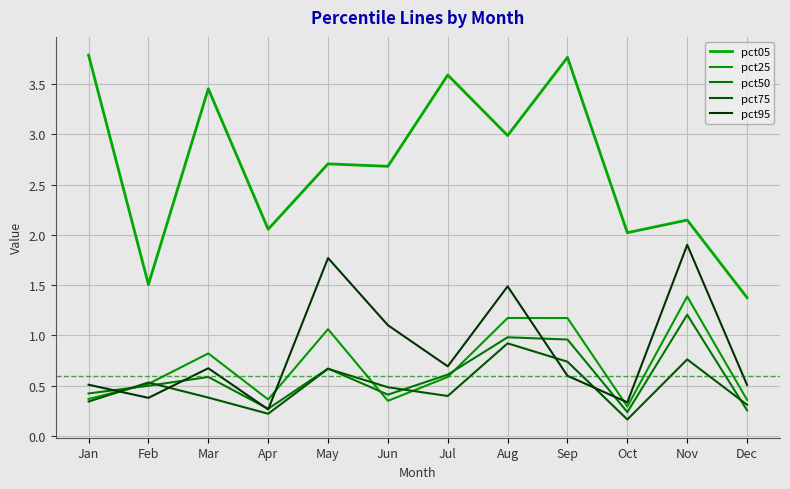

How many categories are shown in the chart?

12